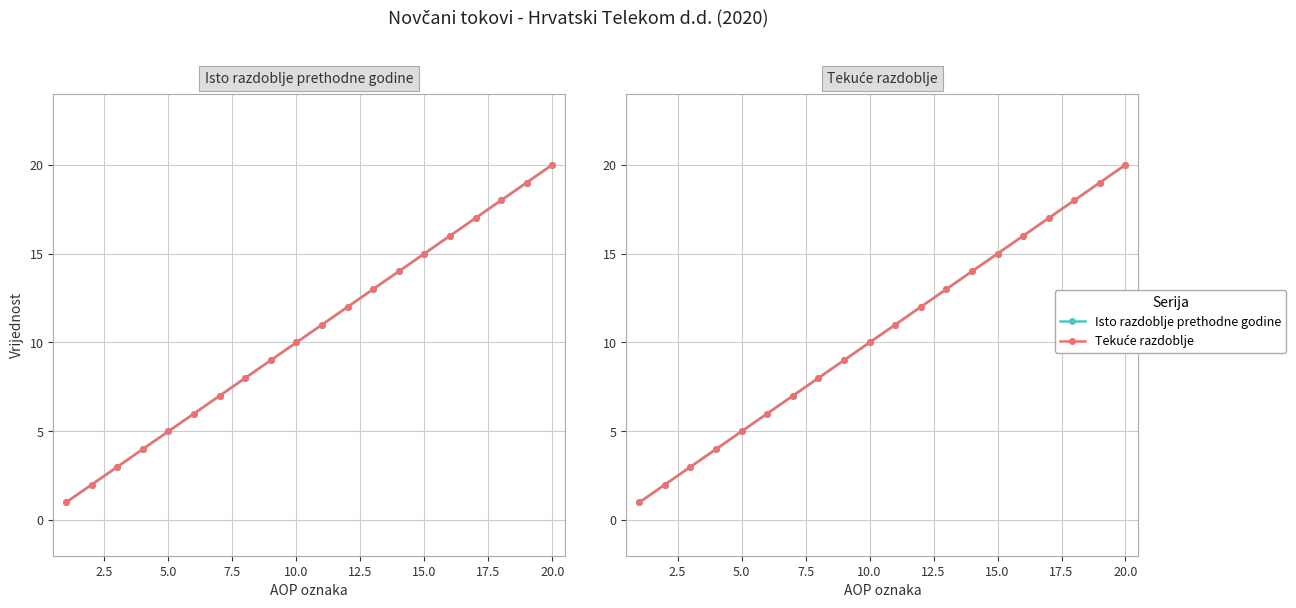

What is the difference between the maximum and second lowest values in the Tekuće razdoblje series?

18